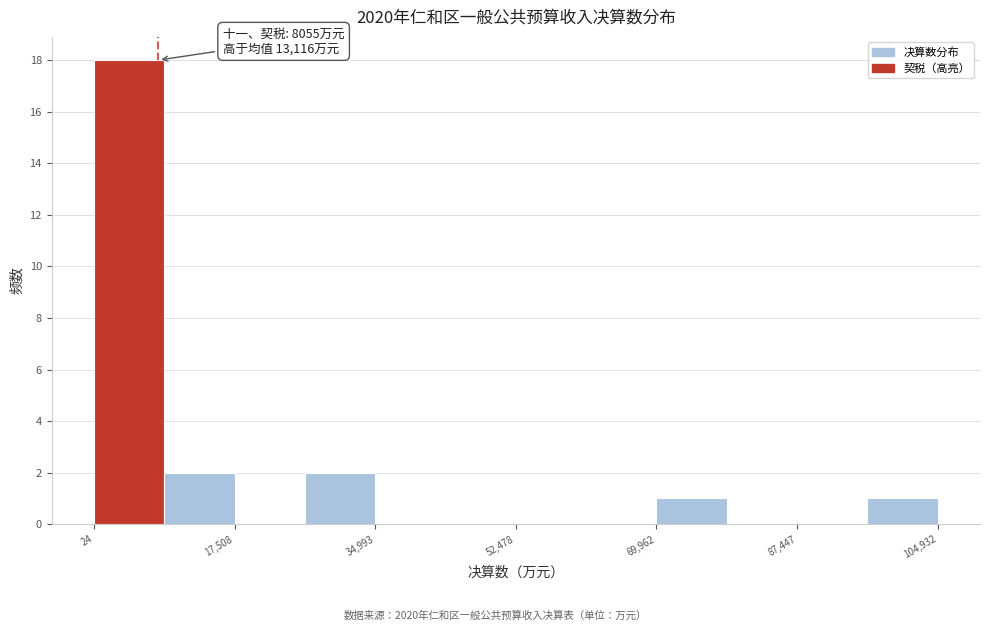

Over which range of the x-axis is the bar tallest?

0 to 8000